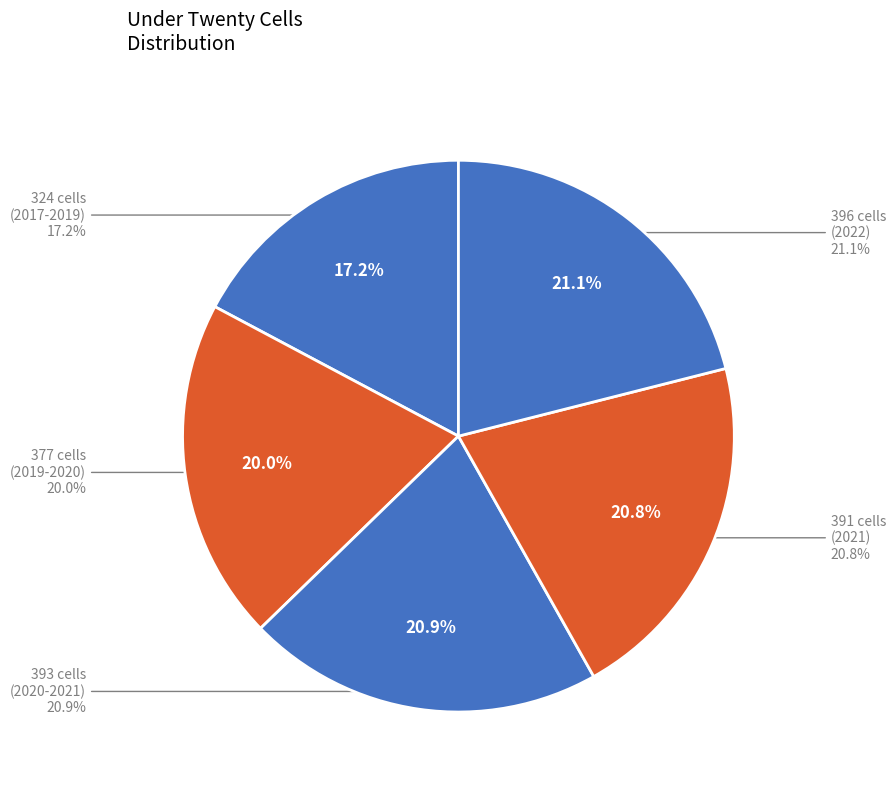

What is the change in value from 2019-04-06 to 2020-07-01?

+16